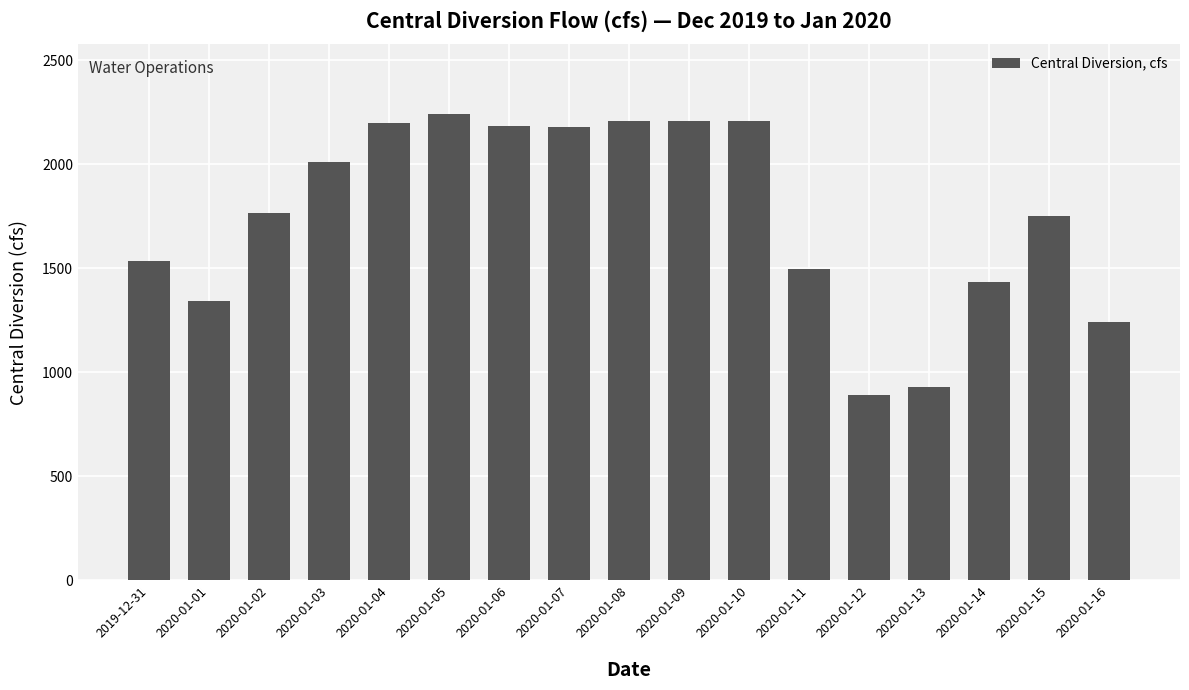

What is the change in value from 2020-01-09 to 2020-01-12?

-1320.3